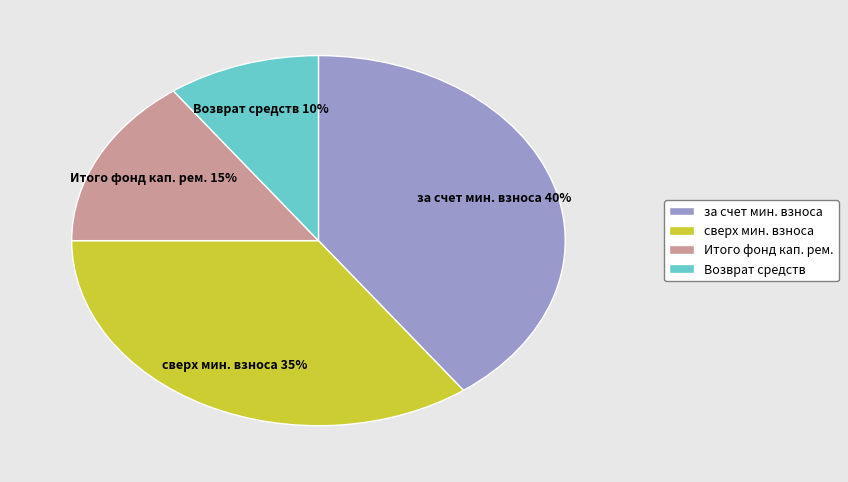

Combined, do Итого фонд кап. рем. and Возврат средств account for over 50%?

No